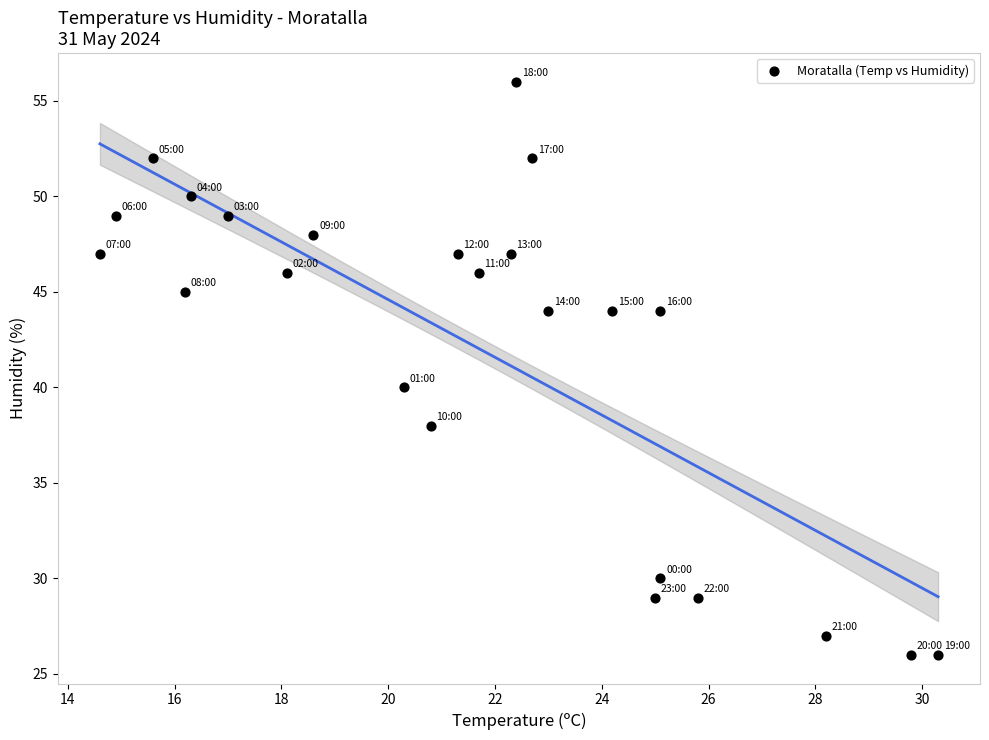

What Y value in the scatter plot is closest to 41?

40